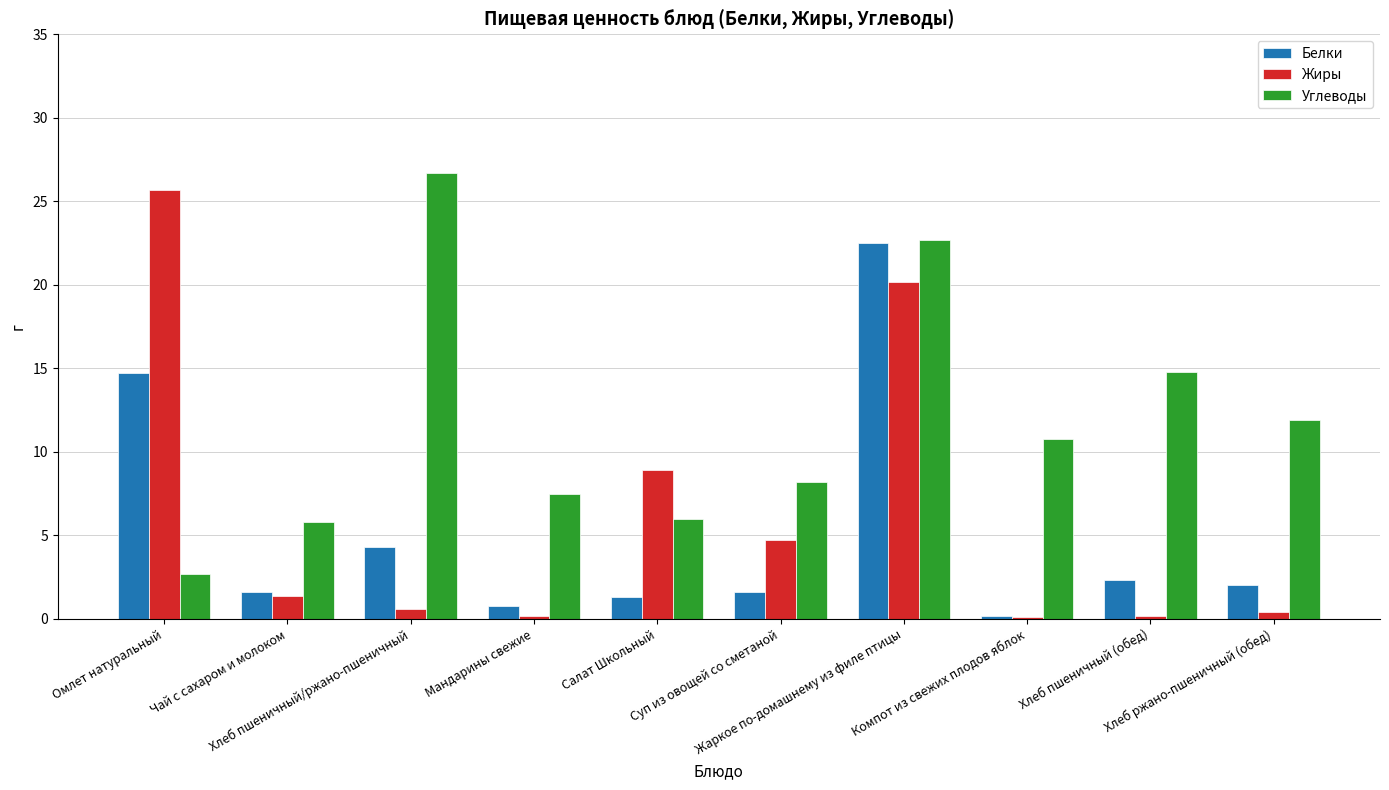

What is the maximum value for Углеводы?

26.7